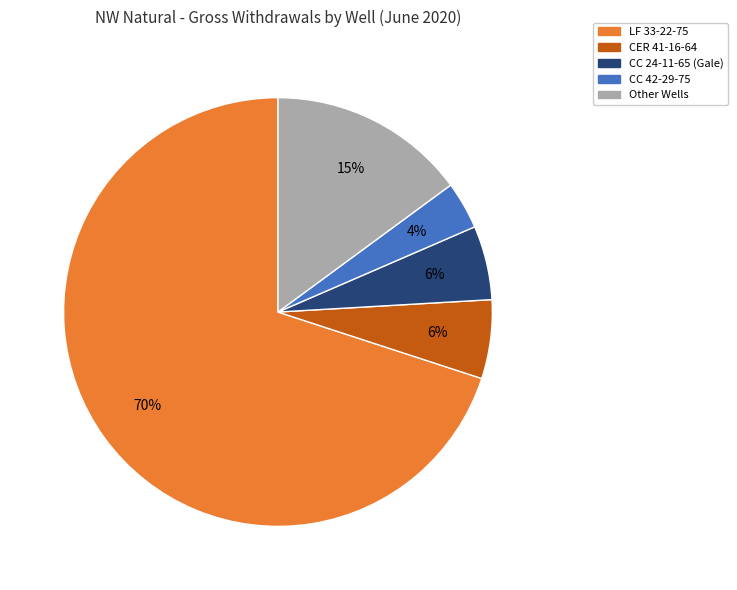

To the nearest percent, what is the average slice percentage?

20%